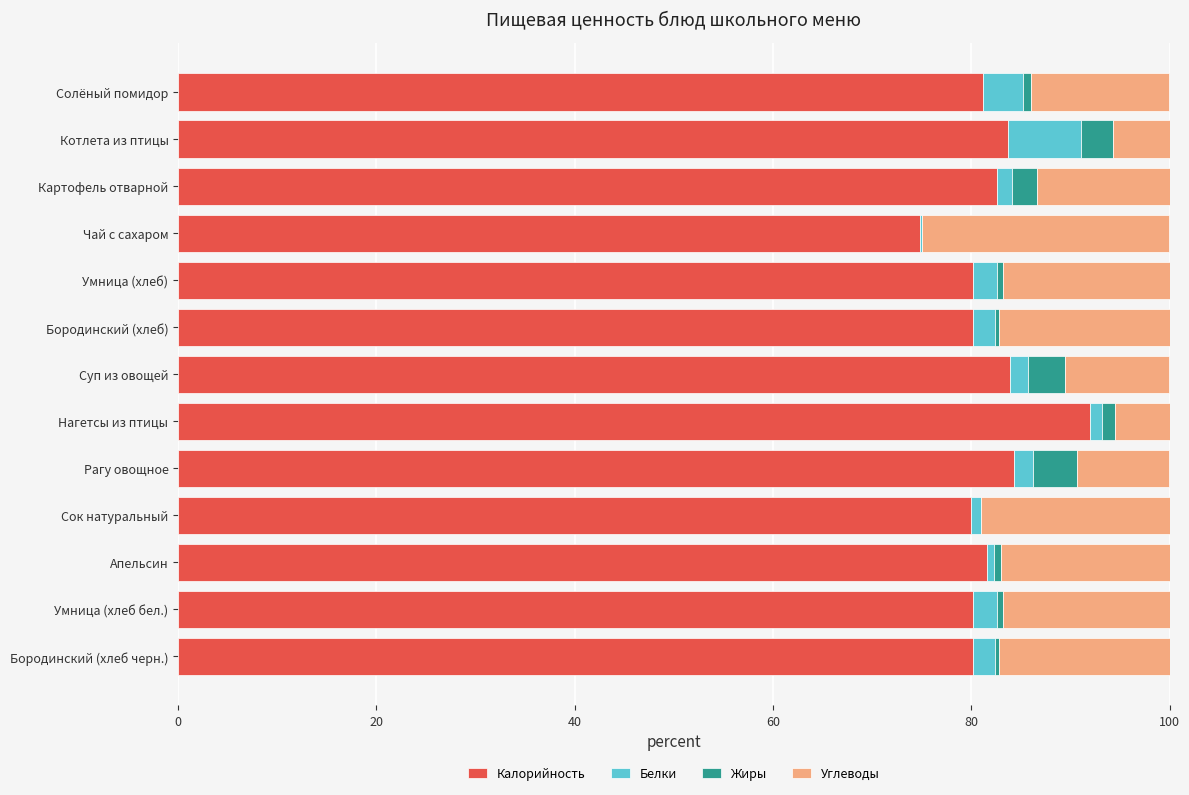

Count the number of data series in this chart.

4